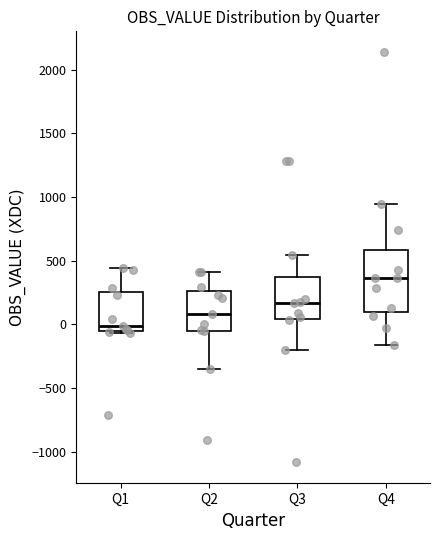

Where does the upper whisker of the box for Q4 end on the y-axis? The values are not printed on the chart, so give them approximately, as read against the axis.

950